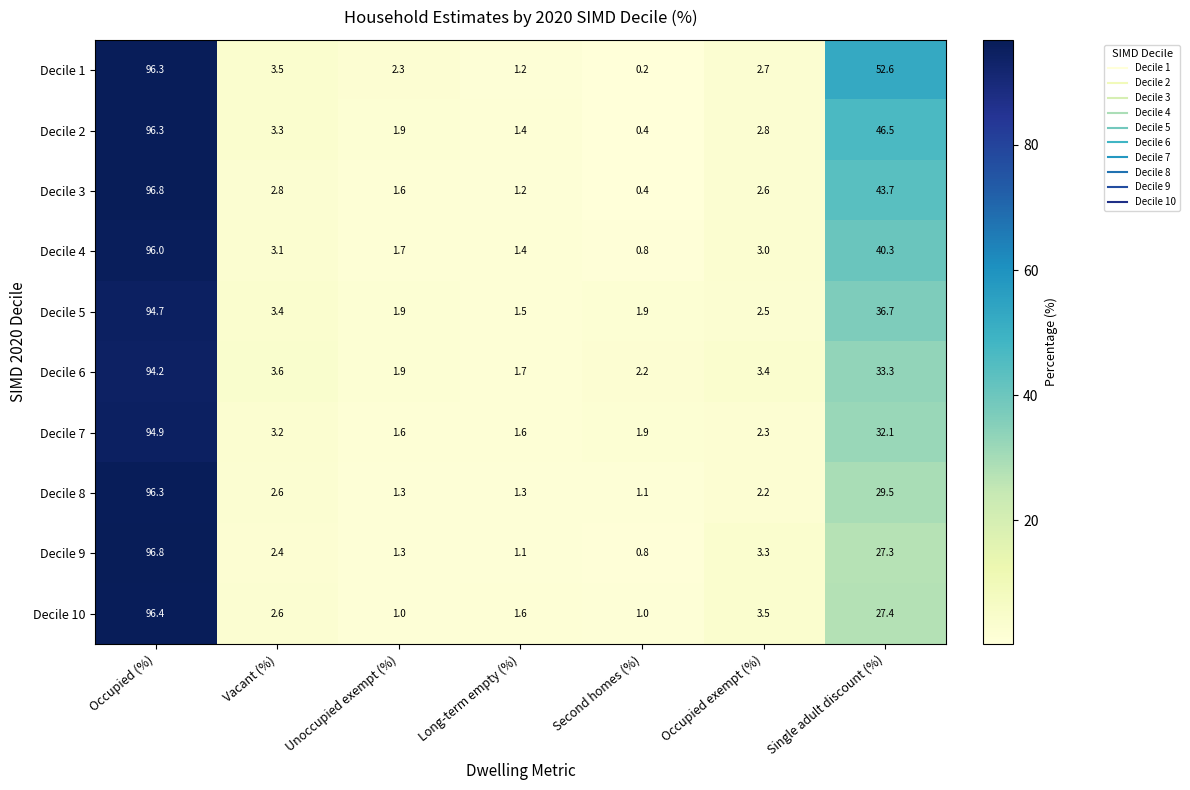

The value of Decile 10 at Long-term empty (%) is 0.9. True or false?

False